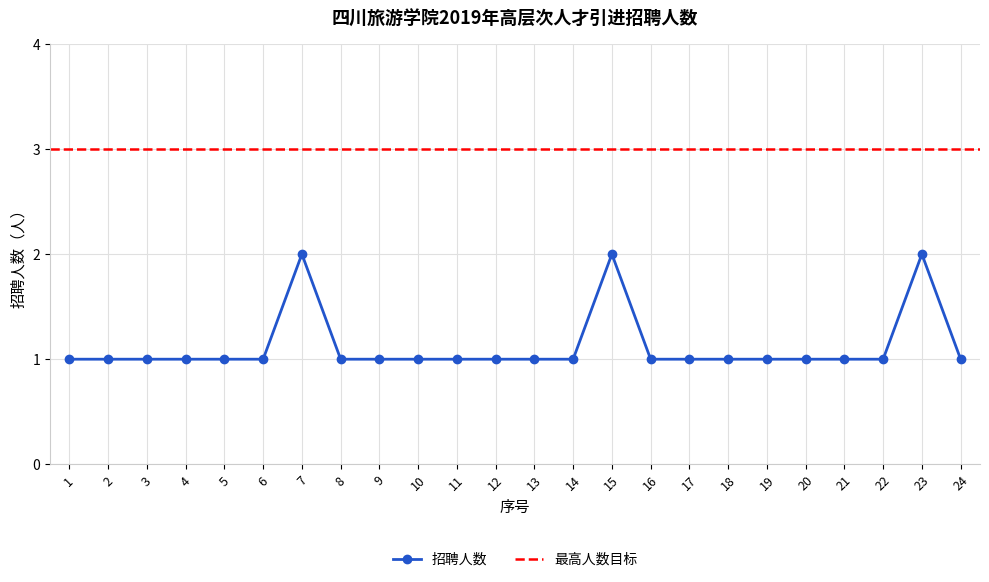

What is the difference between the second highest and second lowest values?

1